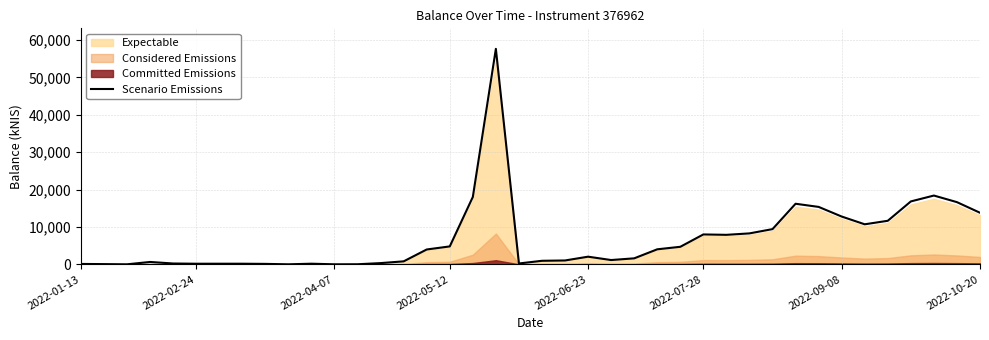

How many values exceed 2042?

20